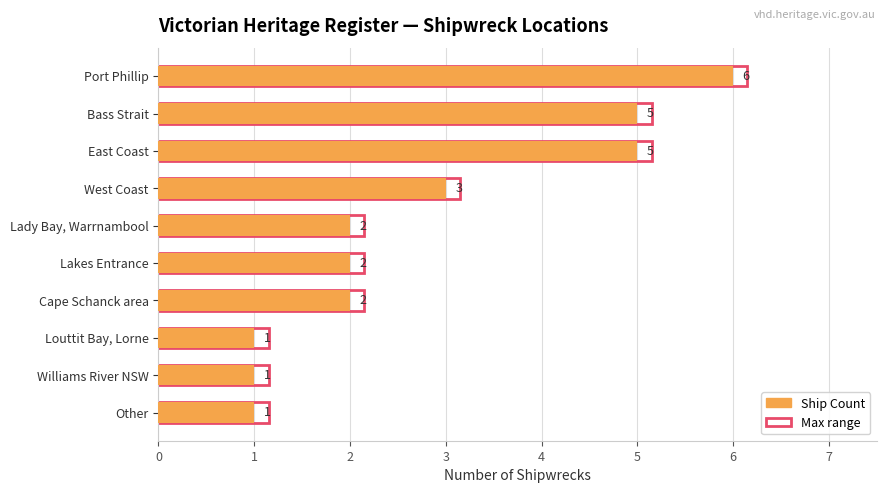

Reading right to left, list all the values displayed in this chart.

Ship Count: 1.0	1.0	1.0	2.0	2.0	2.0	3.0	5.0	5.0	6.0
Max count (+0.15): 1.1	1.1	1.1	2.1	2.1	2.1	3.1	5.2	5.2	6.2